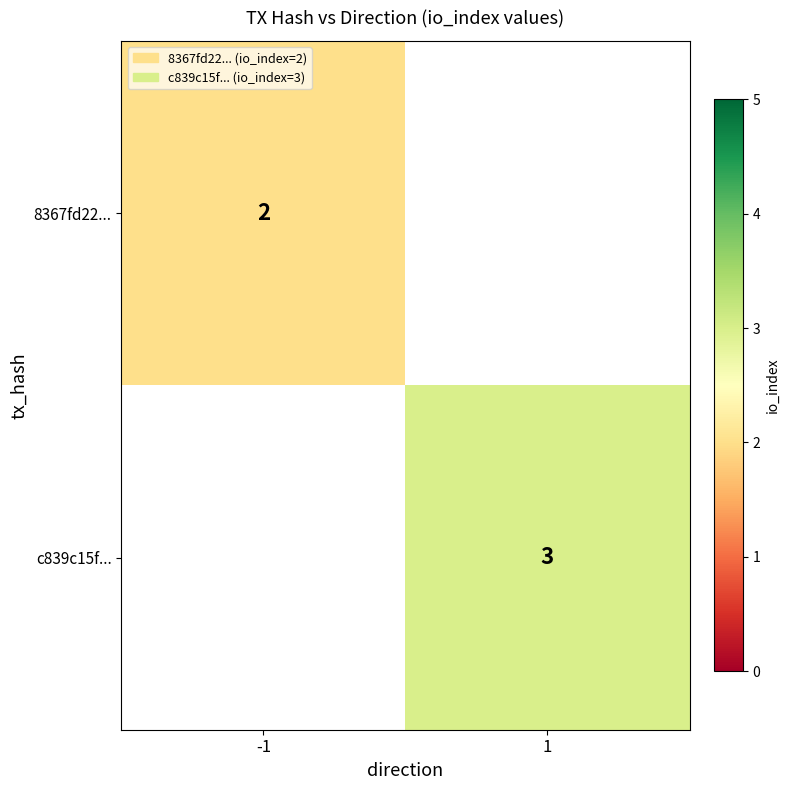

At how many categories does at least one series exceed 2?

1